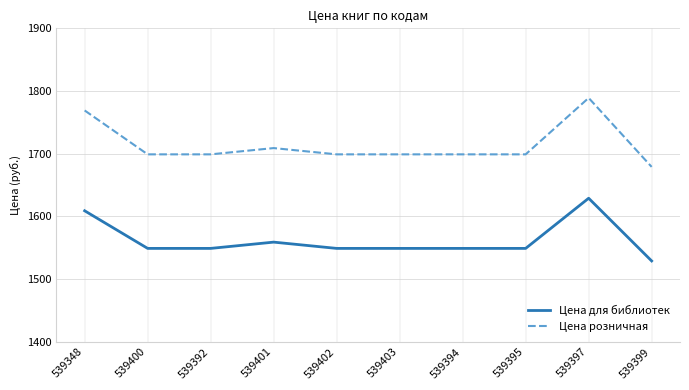

At 539394, list the series in order from smallest to largest.

Цена для библиотек, Цена розничная